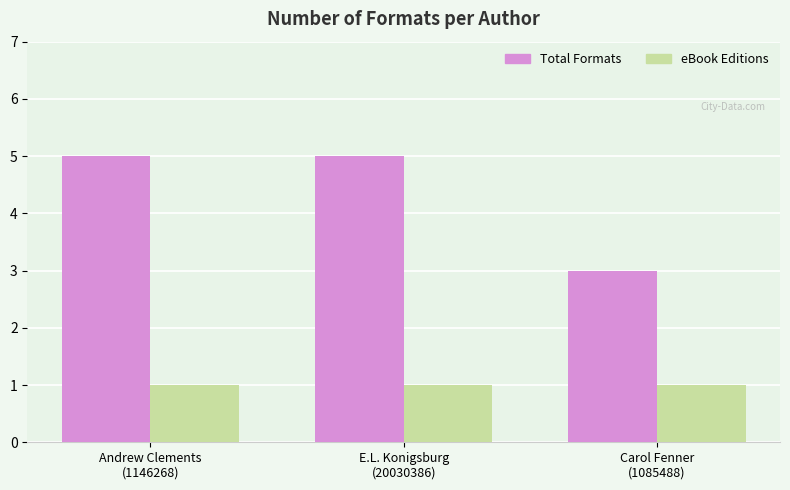

Rank the series by their average value, from highest to lowest.

Total Formats, eBook Editions